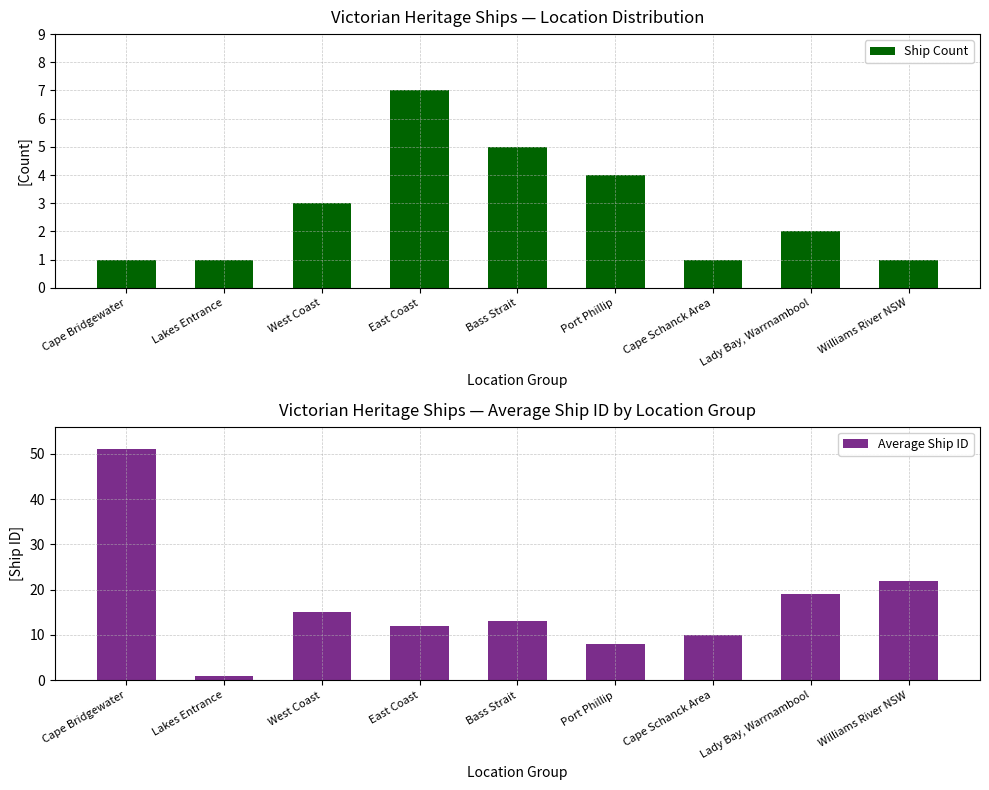

Reading left to right, list all the values displayed in this chart.

Ship Count: Cape Bridgewater=1	Lakes Entrance=1	West Coast=3	East Coast=7	Bass Strait=5	Port Phillip=4	Cape Schanck Area=1	Lady Bay, Warrnambool=2	Williams River NSW=1
Average Ship ID: Cape Bridgewater=51	Lakes Entrance=1	West Coast=15	East Coast=12	Bass Strait=13	Port Phillip=8	Cape Schanck Area=10	Lady Bay, Warrnambool=19	Williams River NSW=22